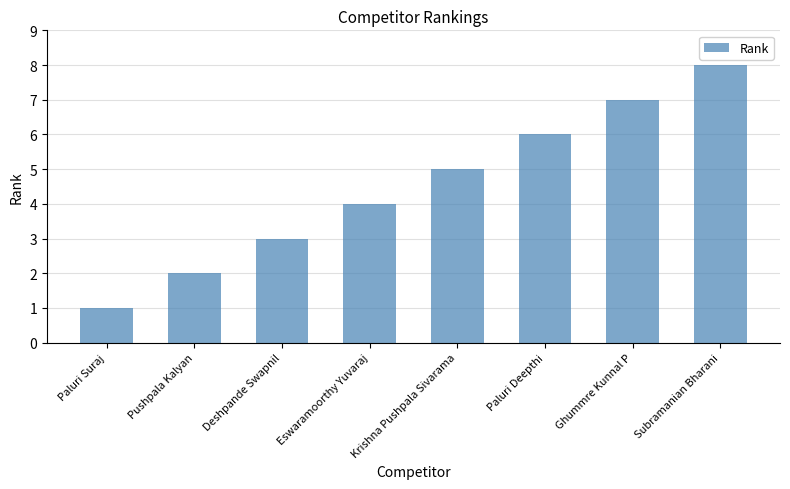

What is the value of the 1st bar from the left?

1